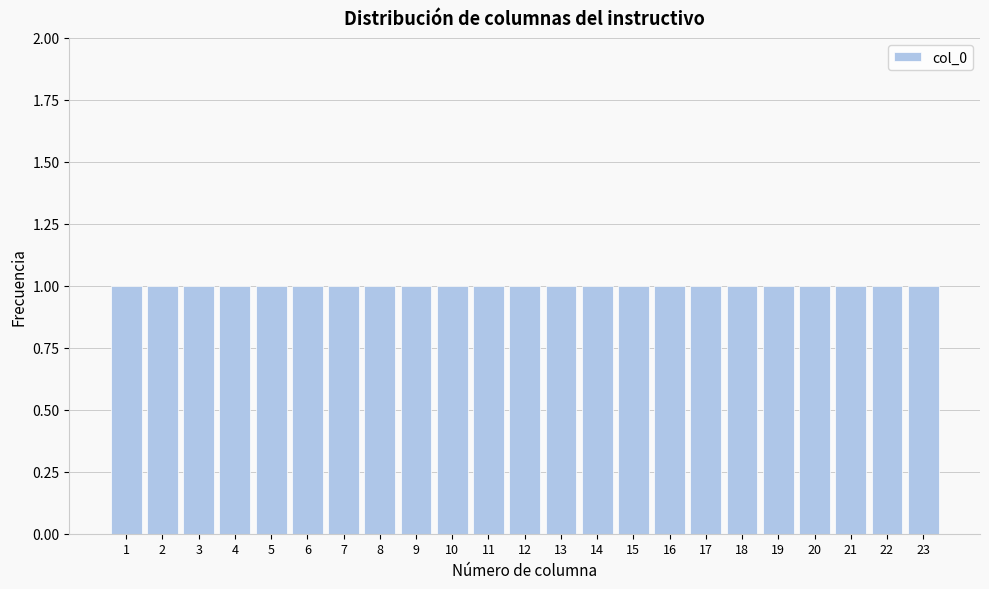

Reading left to right, list every bar in this chart as the range it spans on the x-axis followed by its height. The values are not printed on the chart, so give them approximately, as read against the axis.

0.5 to 1.5: 1
1.5 to 2.5: 1
2.5 to 3.5: 1
3.5 to 4.5: 1
4.5 to 5.5: 1
5.5 to 6.5: 1
6.5 to 7.5: 1
7.5 to 8.5: 1
8.5 to 9.5: 1
9.5 to 10.5: 1
10.5 to 11.5: 1
11.5 to 12.5: 1
12.5 to 13.5: 1
13.5 to 14.5: 1
14.5 to 15.5: 1
15.5 to 16.5: 1
16.5 to 17.5: 1
17.5 to 18.5: 1
18.5 to 19.5: 1
19.5 to 20.5: 1
20.5 to 21.5: 1
21.5 to 22.5: 1
22.5 to 23.5: 1